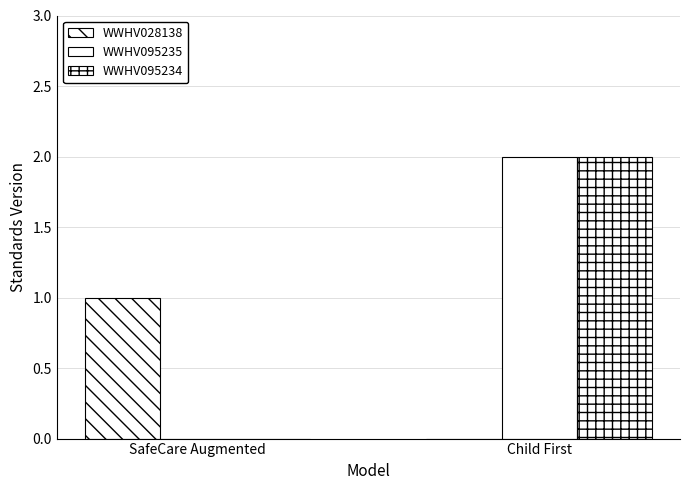

Rank the series by their maximum value, from highest to lowest.

WWHV095235, WWHV095234, WWHV028138